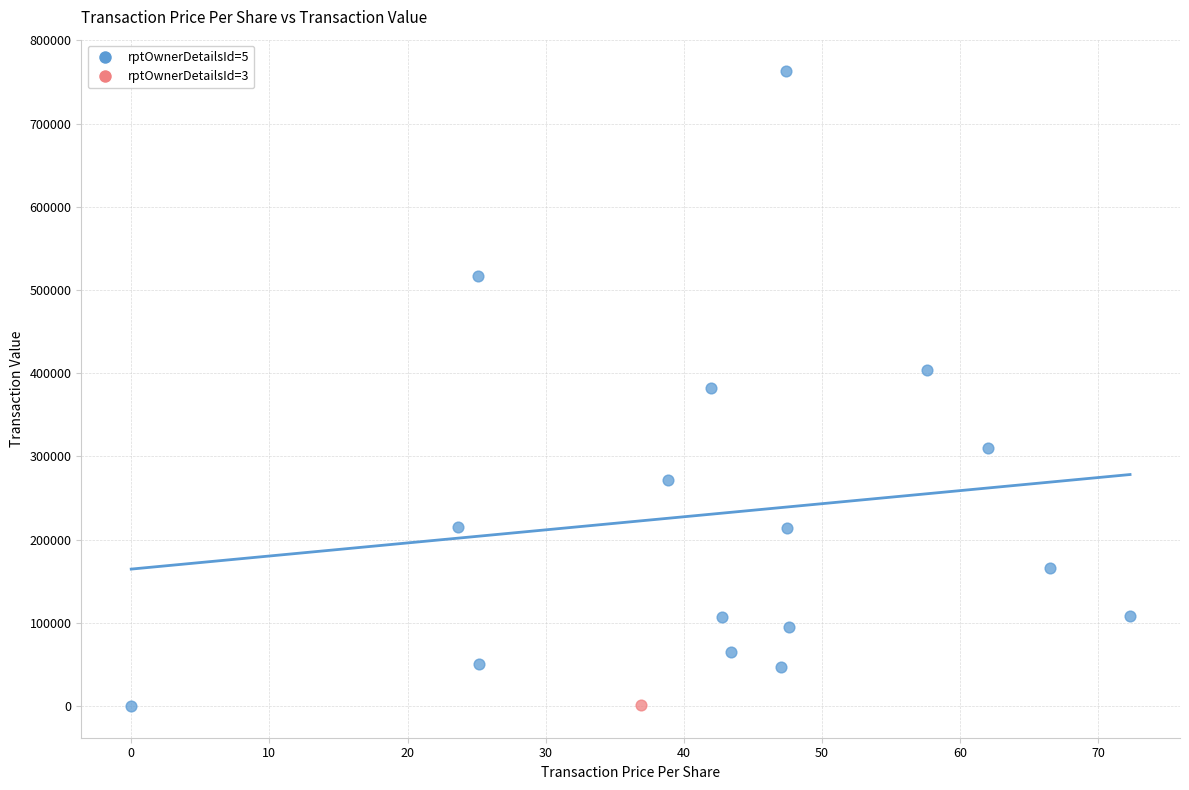

What are all the series names shown in the legend?

rptOwnerDetailsId=5, rptOwnerDetailsId=3